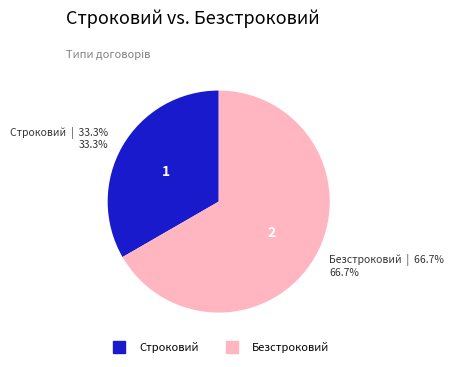

To the nearest percent, what is the difference between the Строковий and Безстроковий slice percentages?

33%